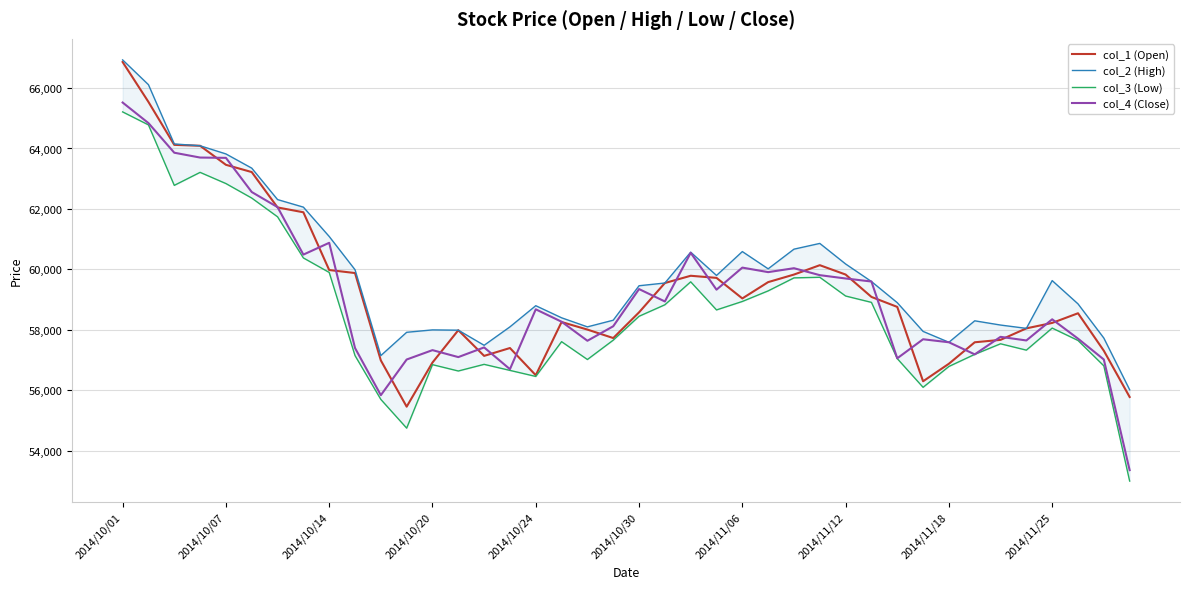

True or false: col_2 (High) has a value of 59800 at 23.

True